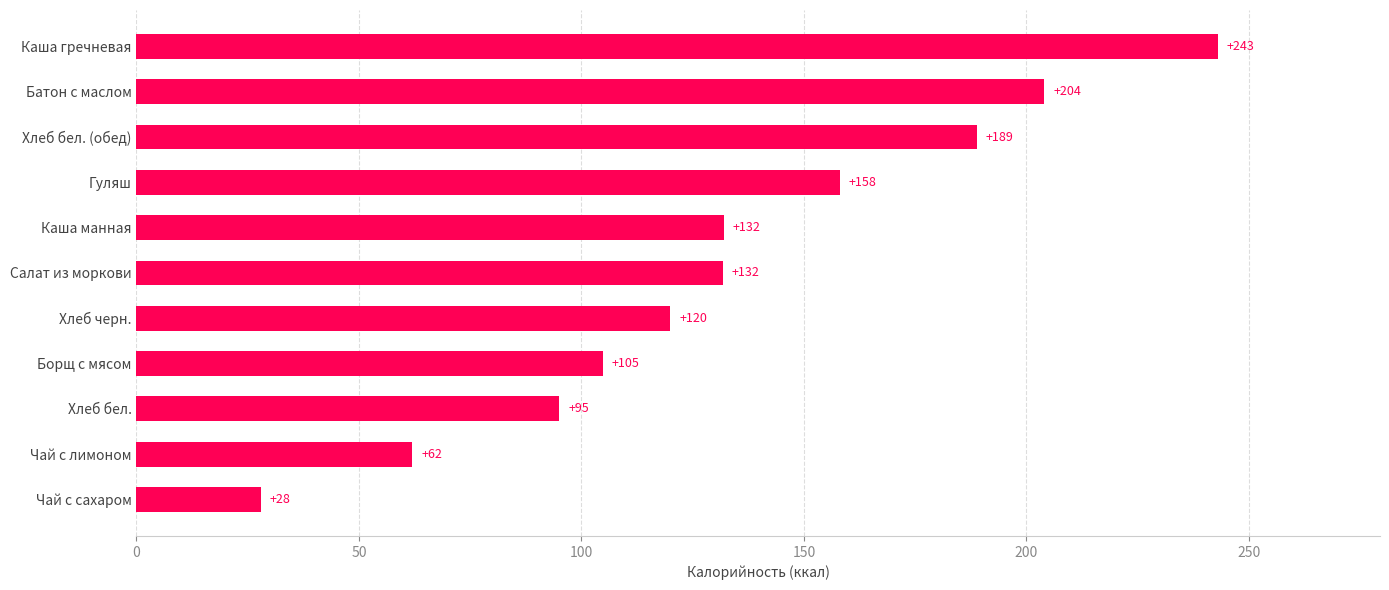

Are the bars horizontal?

Yes